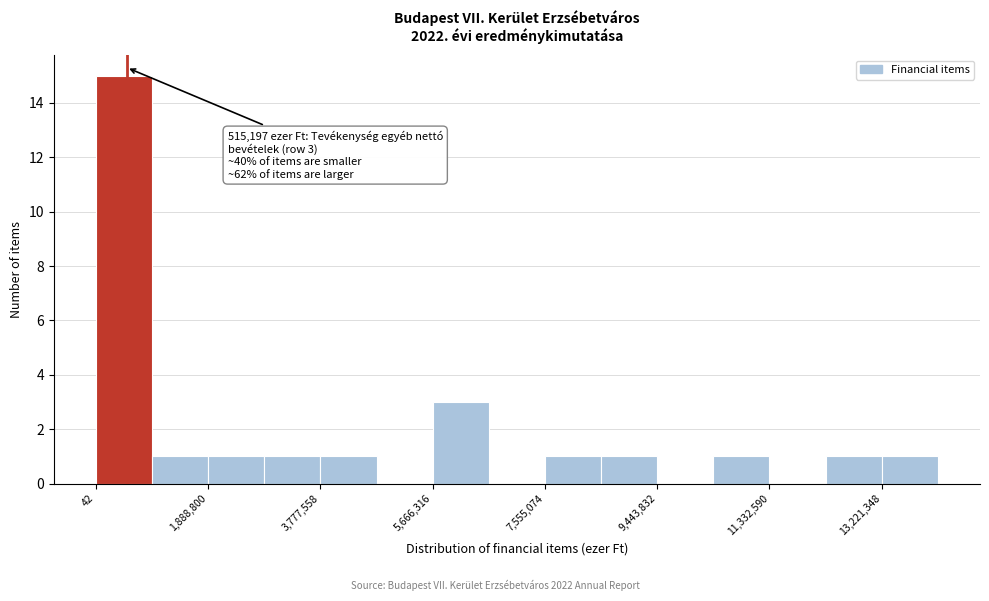

Which range on the x-axis has the tallest bar?

0 to 1000000